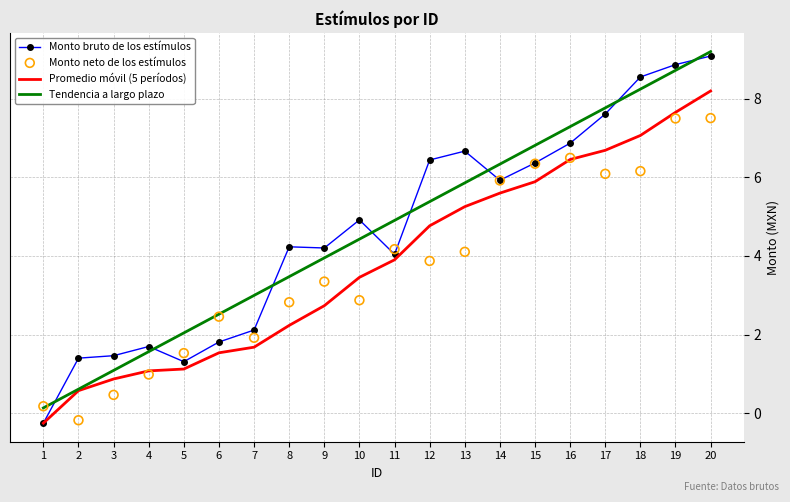

Which series contains the lowest Y value?

Monto bruto de los estímulos